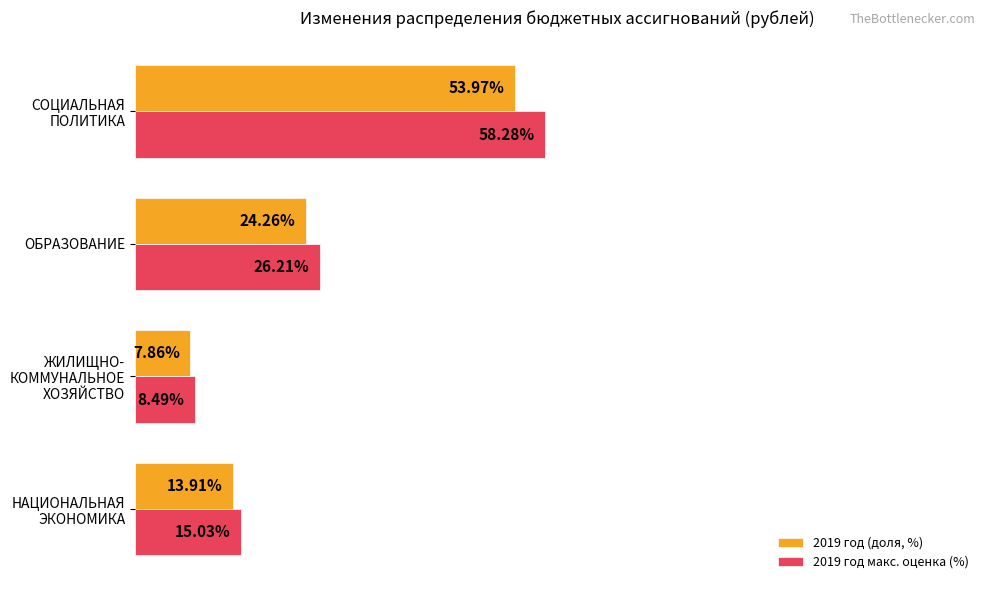

List the series in order of their overall mean, highest first.

2019 год макс. оценка (%), 2019 год (доля, %)